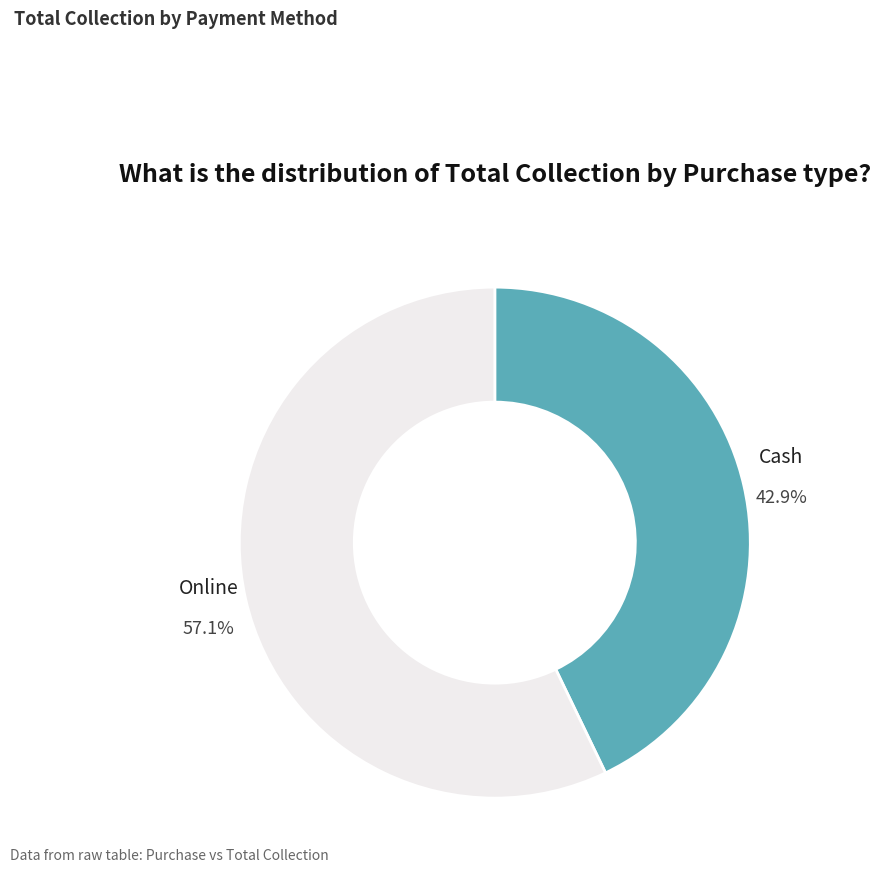

Which slice is the smallest?

Cash